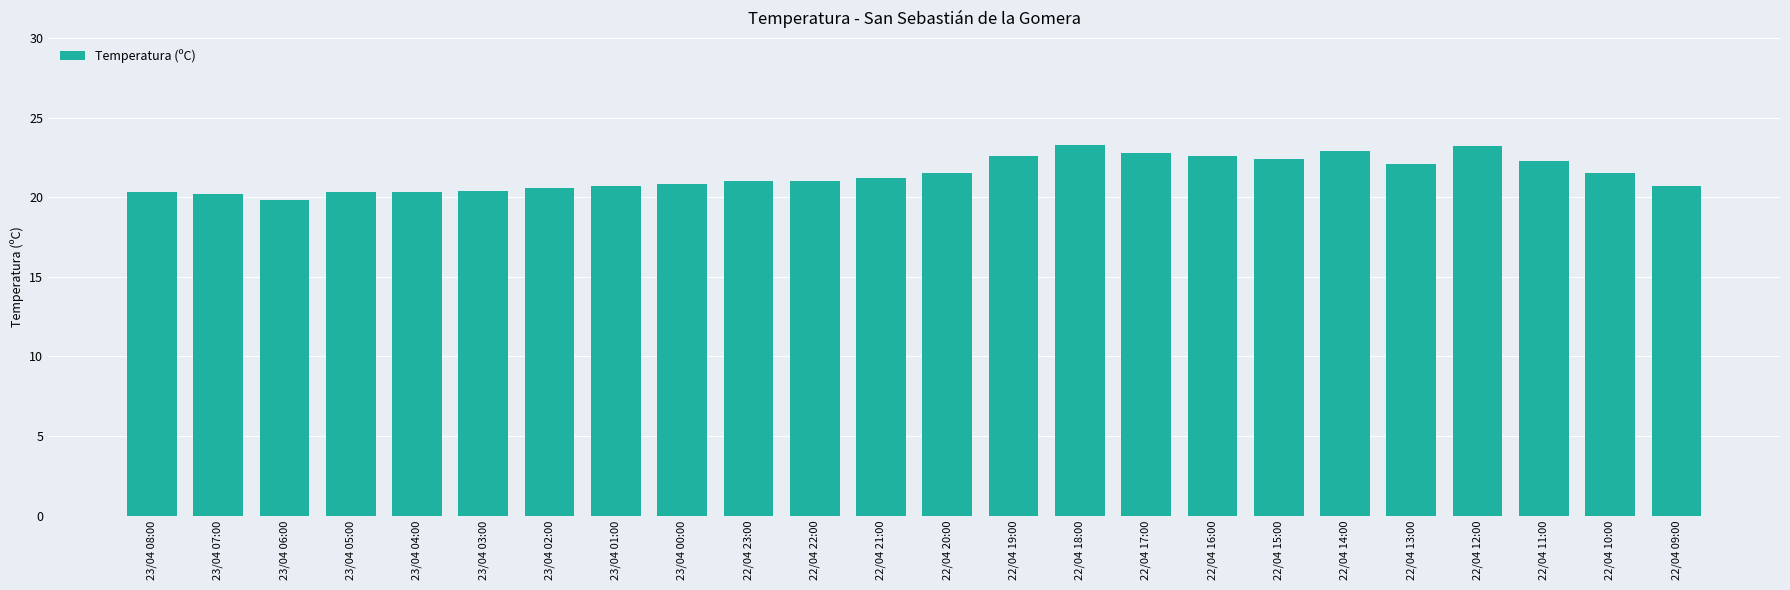

What is the difference between the second highest and minimum values?

3.4